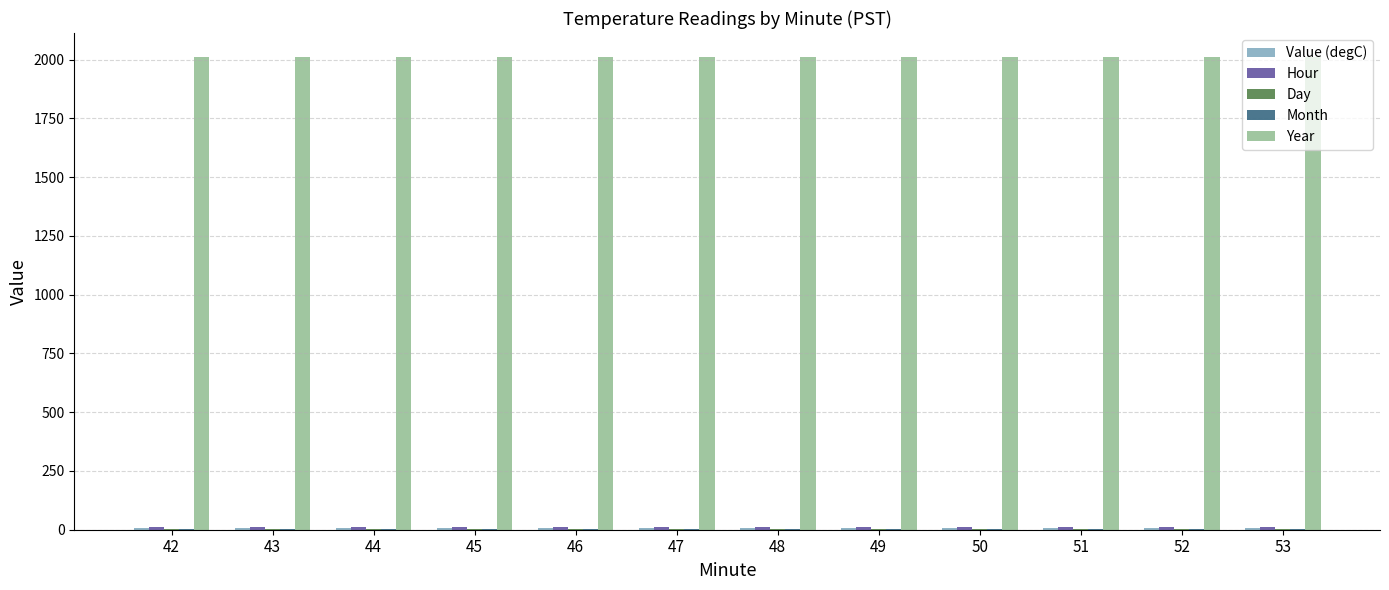

Which series has the largest total across all categories?

Year